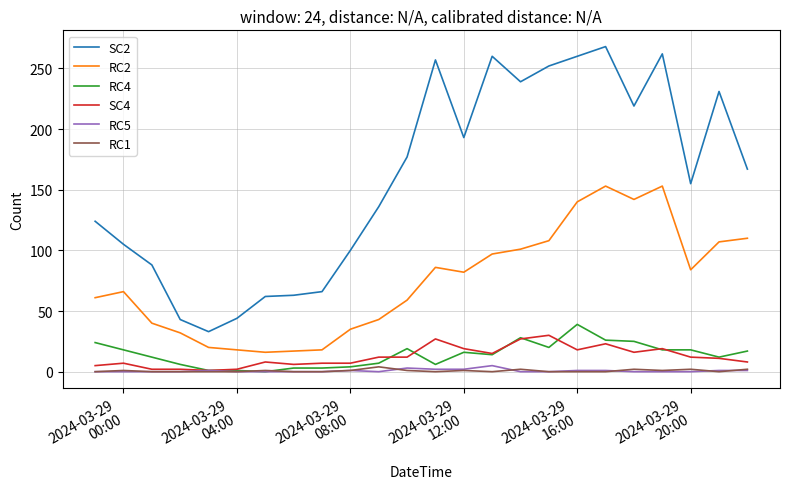

Which series has the widest spread of values?

SC2